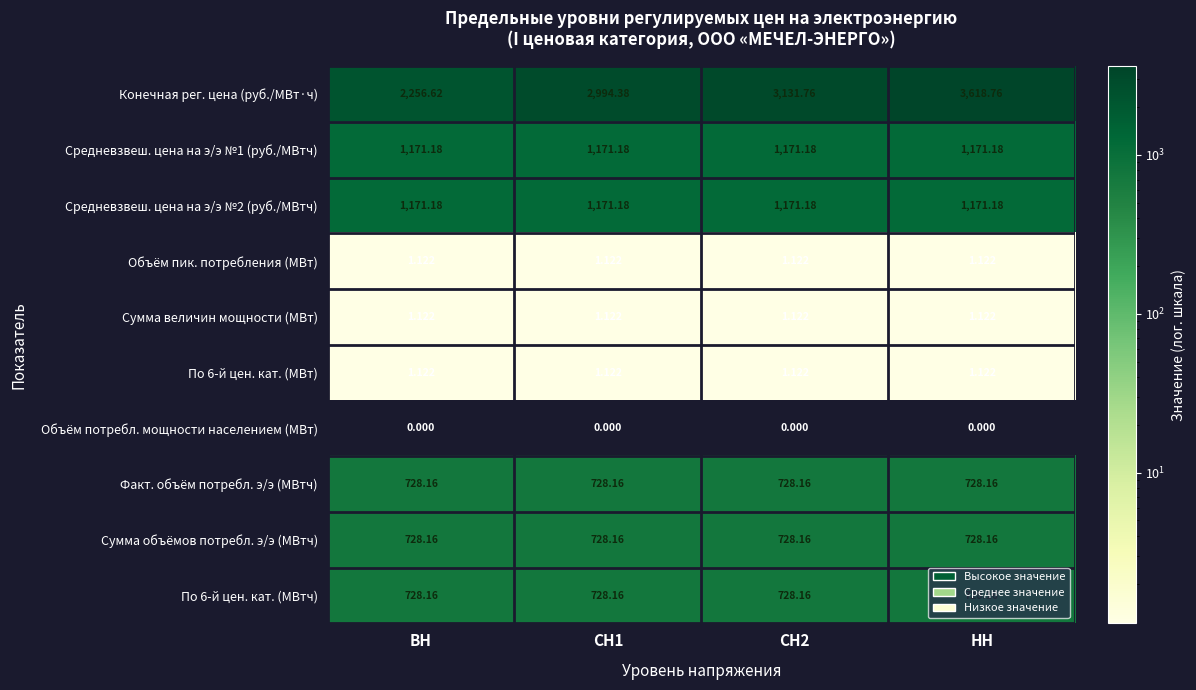

How many categories are shown in the chart?

4